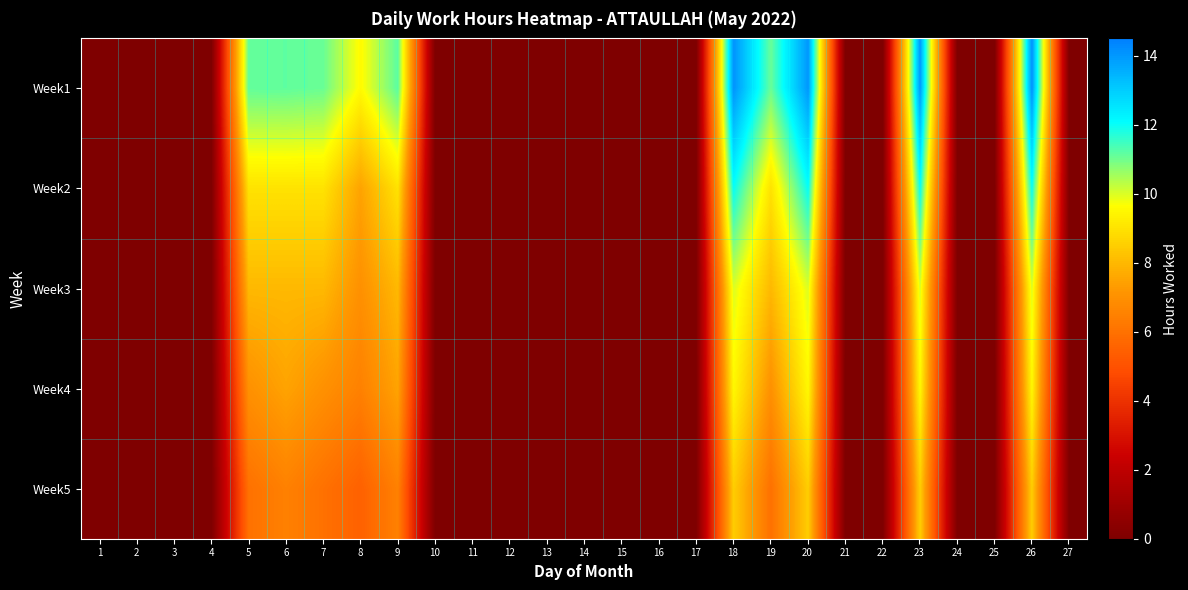

Which category has the highest value across all series?

26